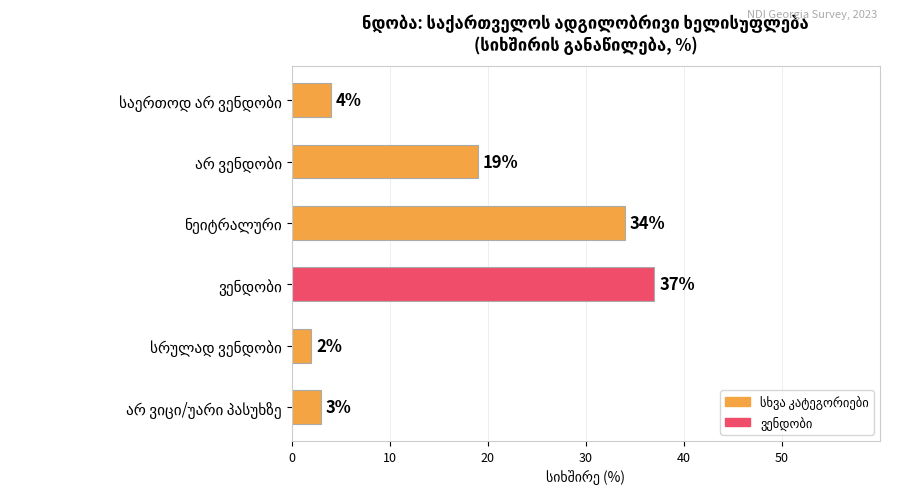

What is the maximum value shown in the chart?

37